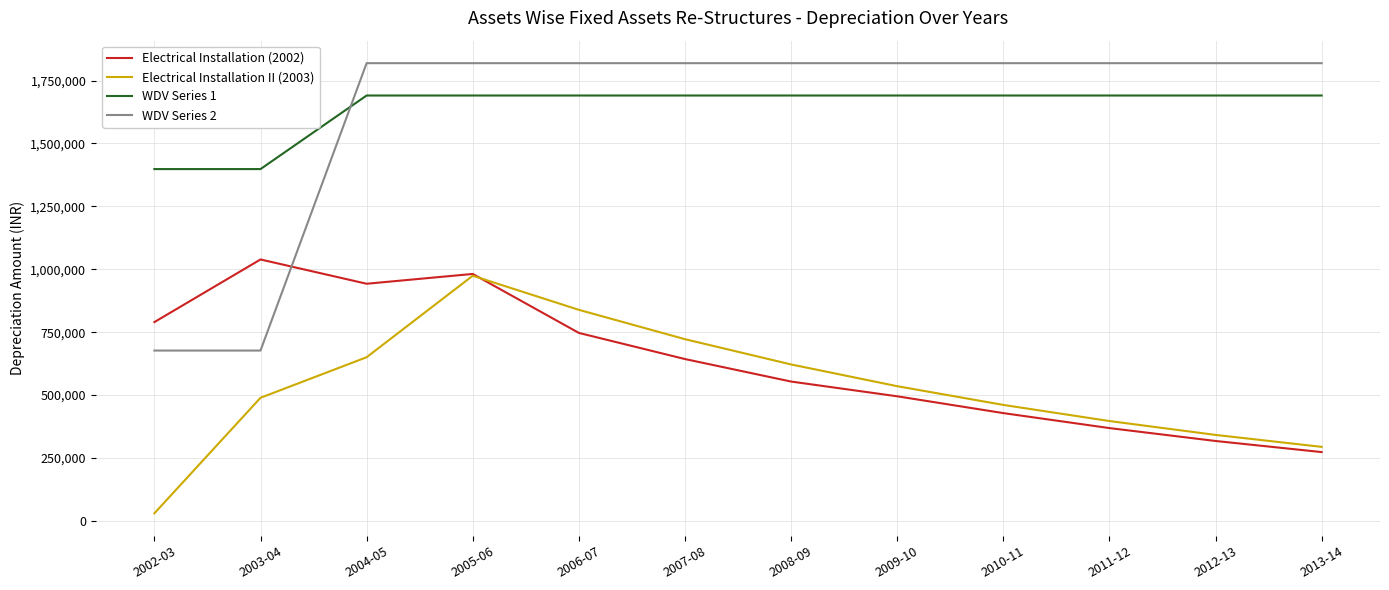

Is the value of Electrical Installation (2002) at 2008-09 greater than the value of Electrical Installation II (2003) at 2008-09?

No